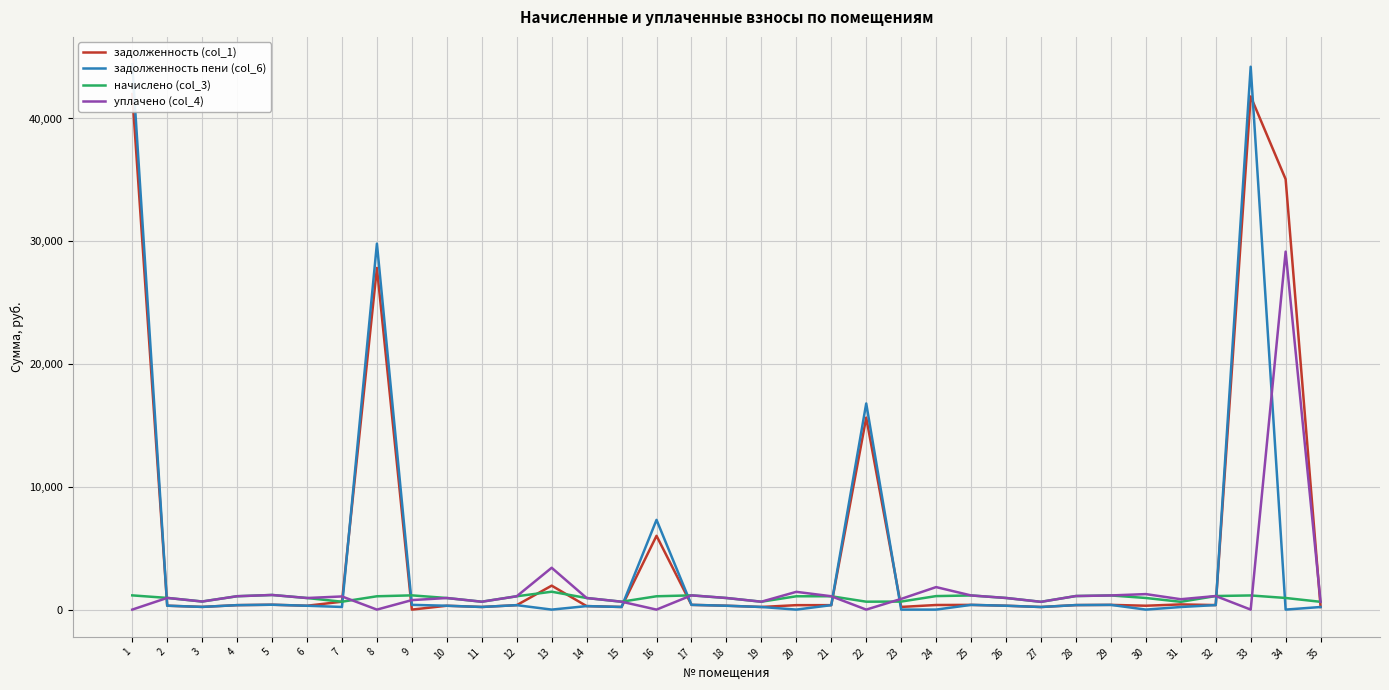

What is the total value across all series at 8?

58722.0